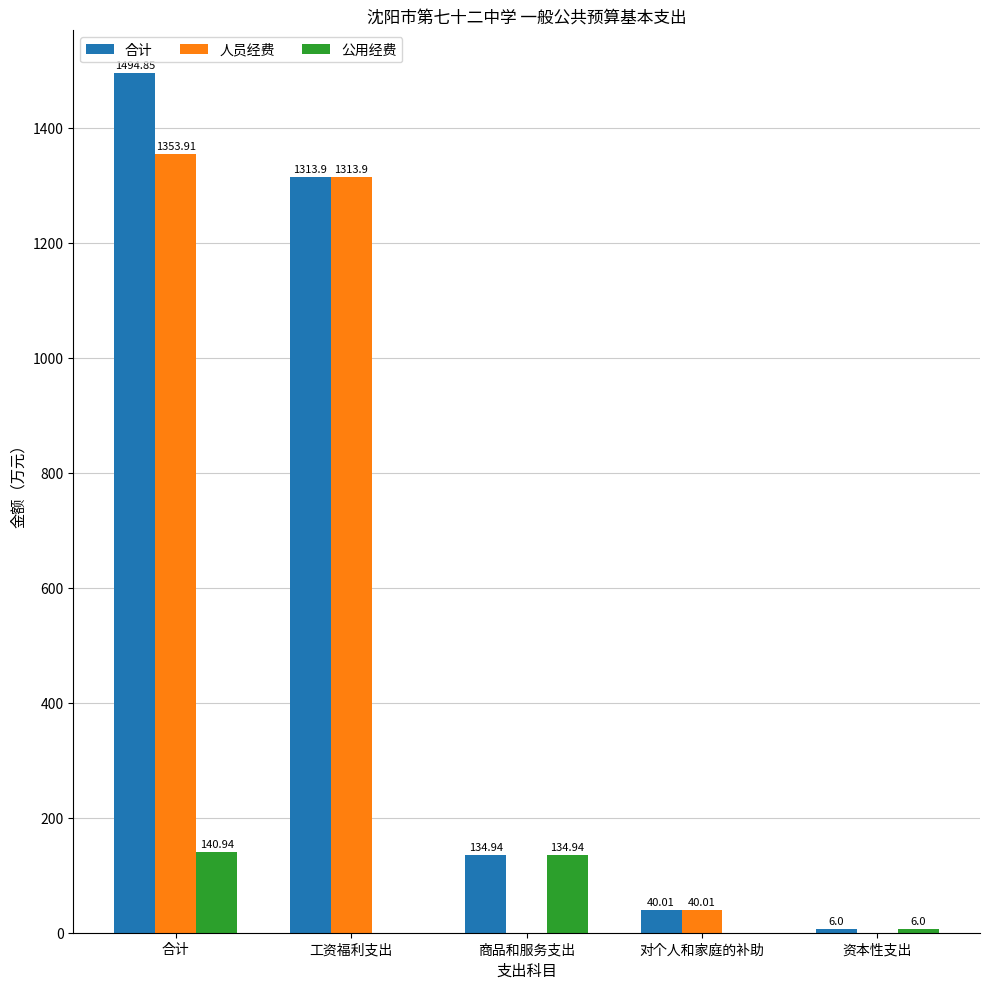

How many data points in 人员经费 are above 40?

3